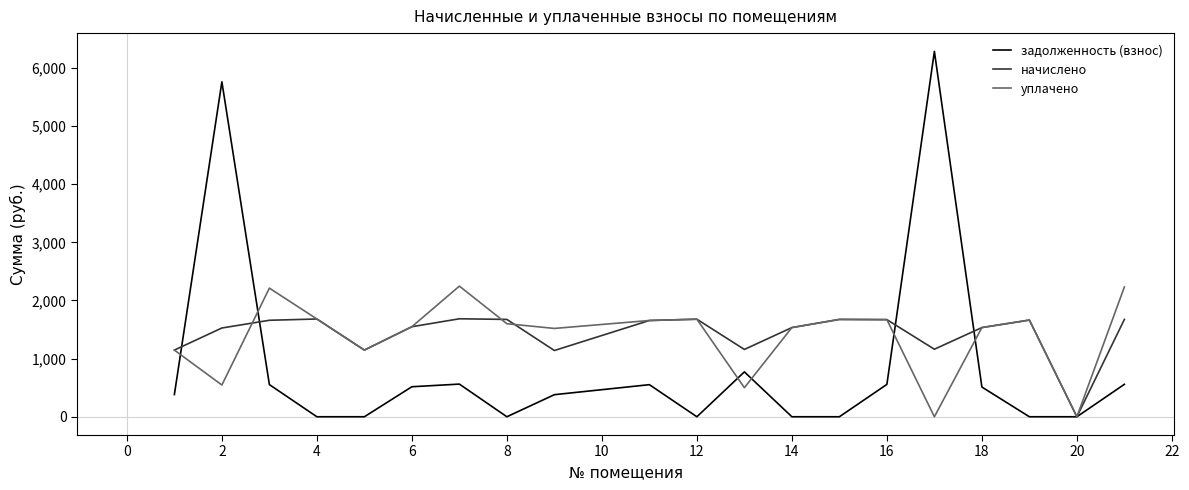

What is the maximum value for начислено?

1685.0